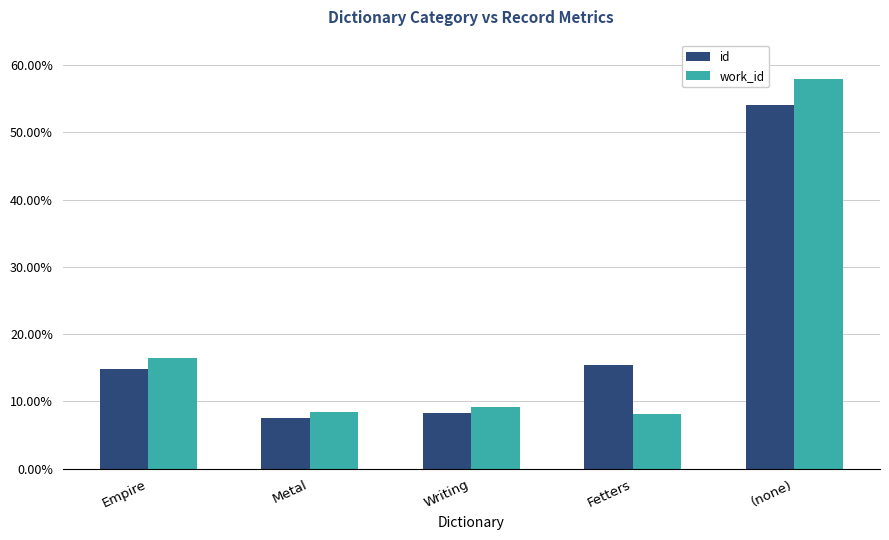

What is the sum of all id values?

100.0